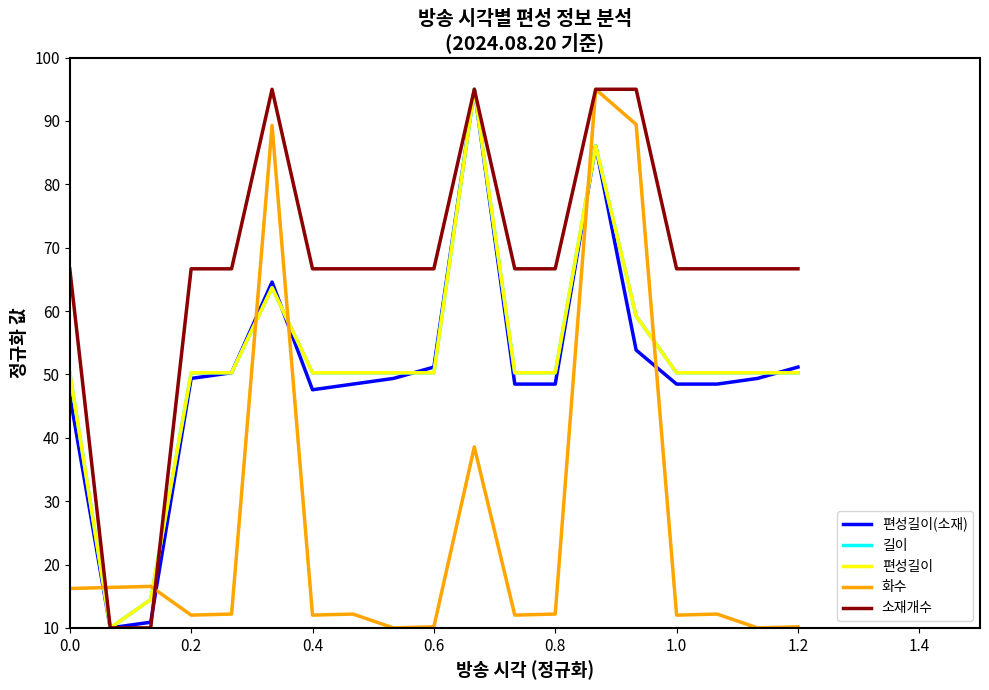

Does the chart have visible grid lines?

No